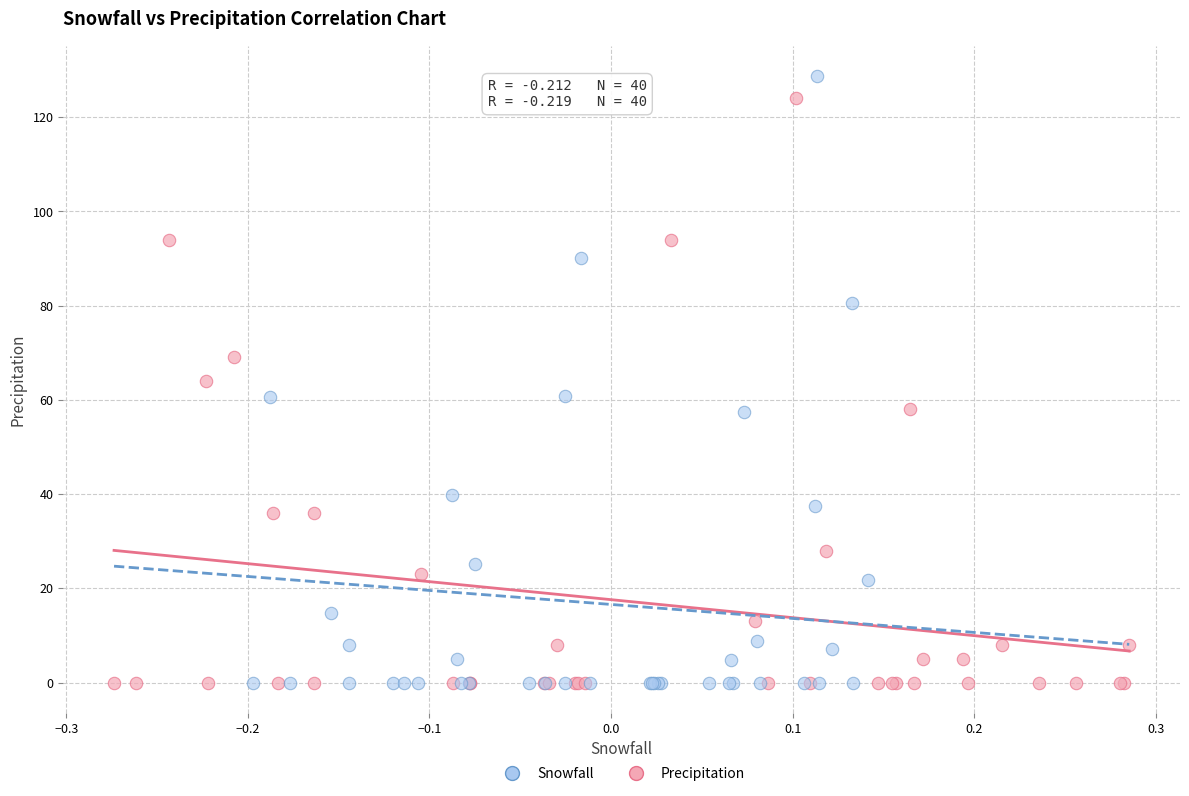

What are all the series names shown in the legend?

Snowfall, Precipitation